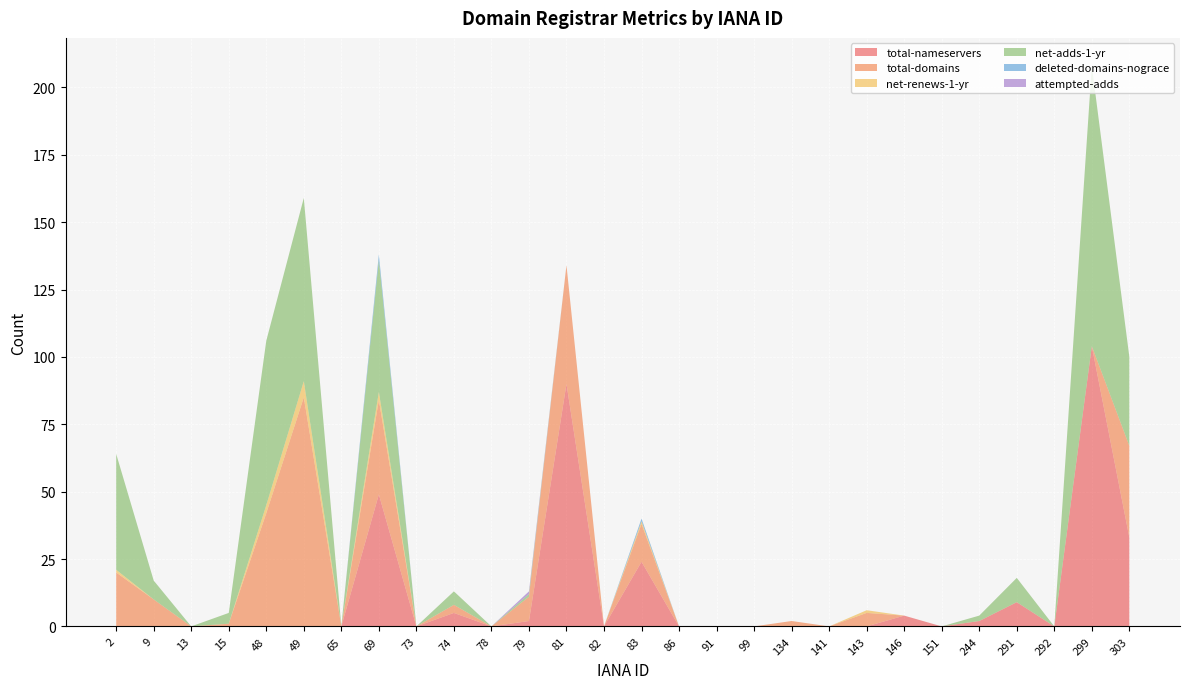

Reading left to right, what are all the values shown in this chart?

total-nameservers: 2=0	9=0	13=0	15=0	48=0	49=0	65=0	69=49	73=0	74=5	78=0	79=2	81=90	82=0	83=24	86=0	91=0	99=0	134=0	141=0	143=0	146=4	151=0	244=2	291=9	292=0	299=104	303=33
total-domains: 2=20	9=10	13=0	15=1	48=42	49=85	65=0	69=35	73=0	74=3	78=0	79=9	81=44	82=0	83=14	86=0	91=0	99=0	134=2	141=0	143=5	146=0	151=0	244=0	291=0	292=0	299=0	303=34
net-renews-1-yr: 2=1	9=0	13=0	15=0	48=3	49=6	65=0	69=3	73=0	74=0	78=0	79=0	81=0	82=0	83=1	86=0	91=0	99=0	134=0	141=0	143=1	146=0	151=0	244=0	291=0	292=0	299=0	303=0
net-adds-1-yr: 2=43	9=7	13=0	15=4	48=61	49=68	65=0	69=49	73=0	74=5	78=0	79=1	81=0	82=0	83=0	86=0	91=0	99=0	134=0	141=0	143=0	146=0	151=0	244=2	291=9	292=0	299=104	303=33
deleted-domains-nograce: 2=0	9=0	13=0	15=0	48=0	49=0	65=0	69=2	73=0	74=0	78=0	79=0	81=0	82=0	83=1	86=0	91=0	99=0	134=0	141=0	143=0	146=0	151=0	244=0	291=0	292=0	299=0	303=0
attempted-adds: 2=0	9=0	13=0	15=0	48=0	49=0	65=0	69=0	73=0	74=0	78=0	79=1	81=0	82=0	83=0	86=0	91=0	99=0	134=0	141=0	143=0	146=0	151=0	244=0	291=0	292=0	299=0	303=0